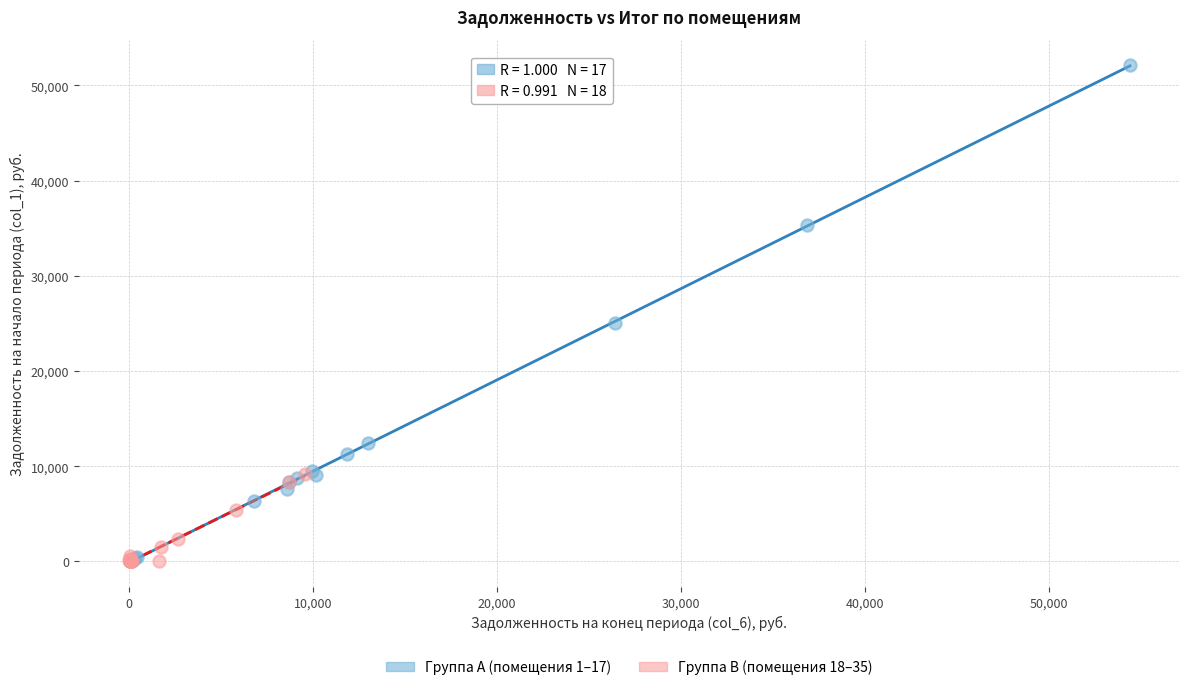

Which series has the largest Y range (max minus min)?

Группа A (помещения 1–17)